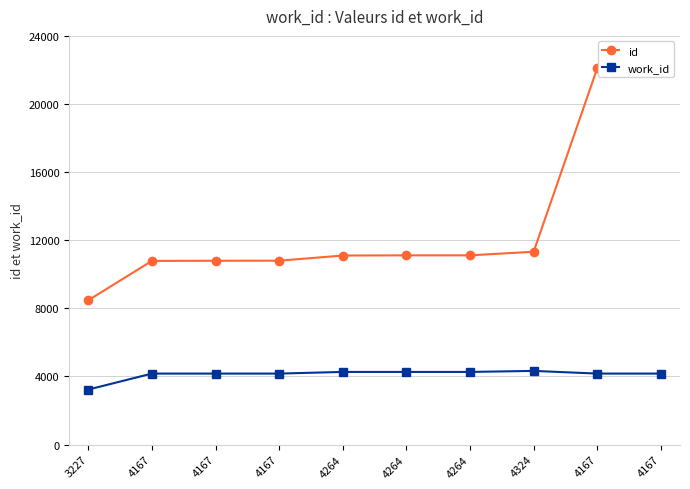

True or false: work_id has more than 1 interior local peaks.

False